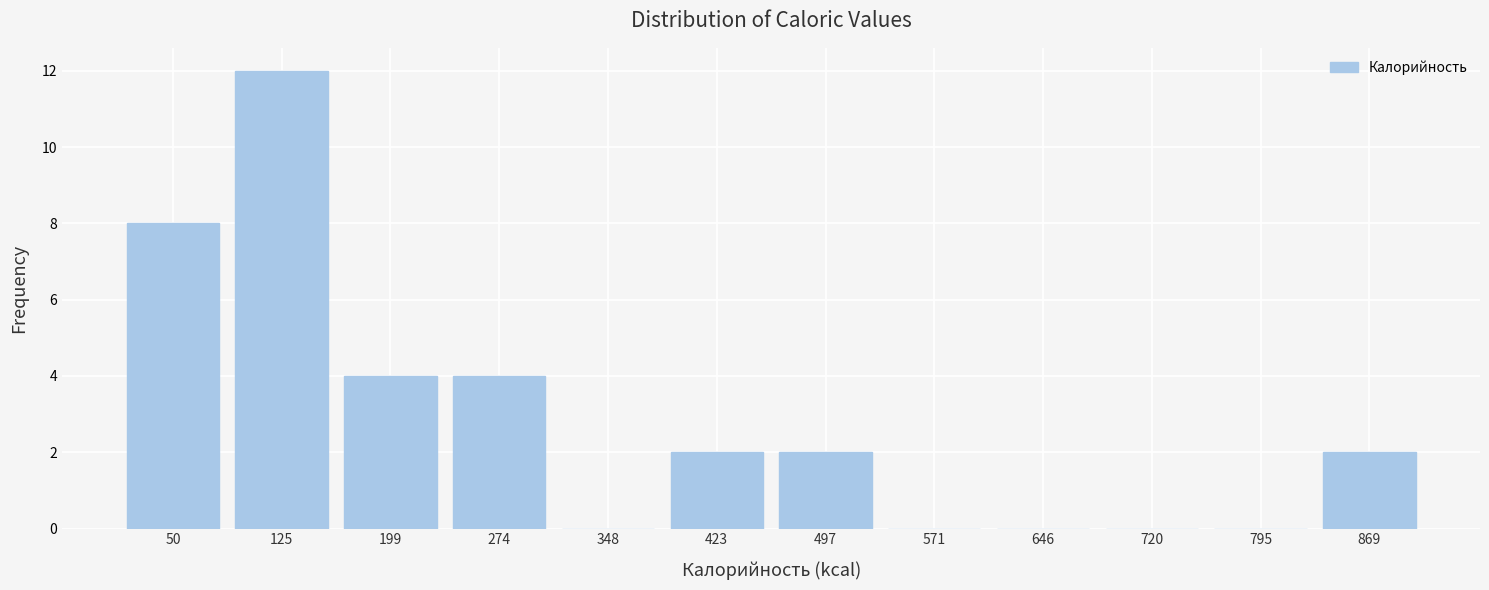

Reading left to right, list every bar in this chart as the range it spans on the x-axis followed by its height. Neither the bar edges nor the heights are printed on the chart, so give them approximately, as read against the axes.

10 to 90: 8
90 to 160: 12
160 to 240: 4
240 to 310: 4
310 to 390: 0
390 to 460: 2
460 to 530: 2
530 to 610: 0
610 to 680: 0
680 to 760: 0
760 to 830: 0
830 to 910: 2